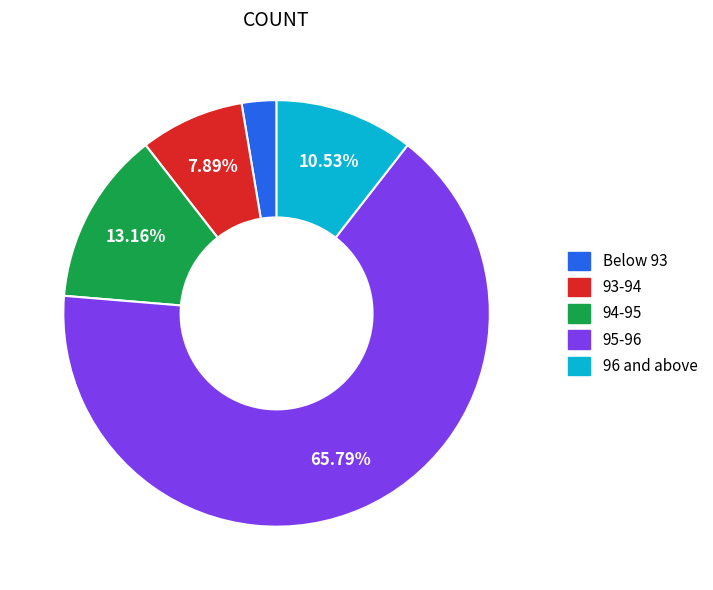

Does any single category account for the majority?

Yes